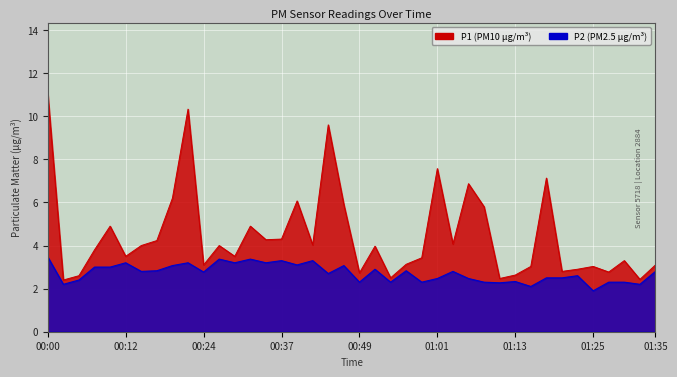

What is the spread (max minus min) of values at 00:34?

1.1